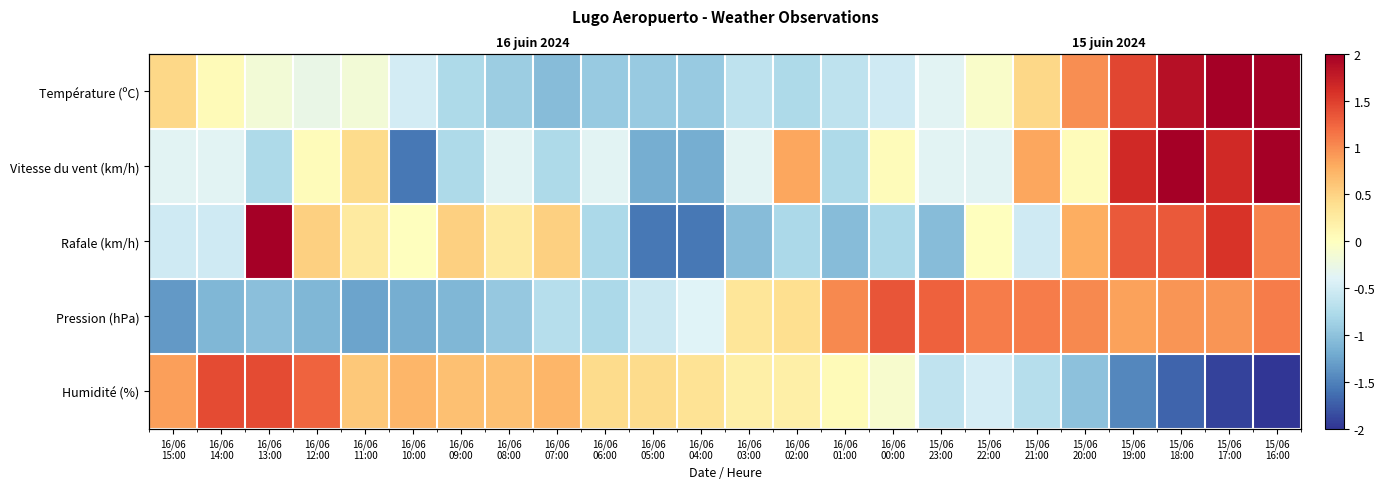

Where does the Pression (hPa) series first go above 0?

16/06 03:00